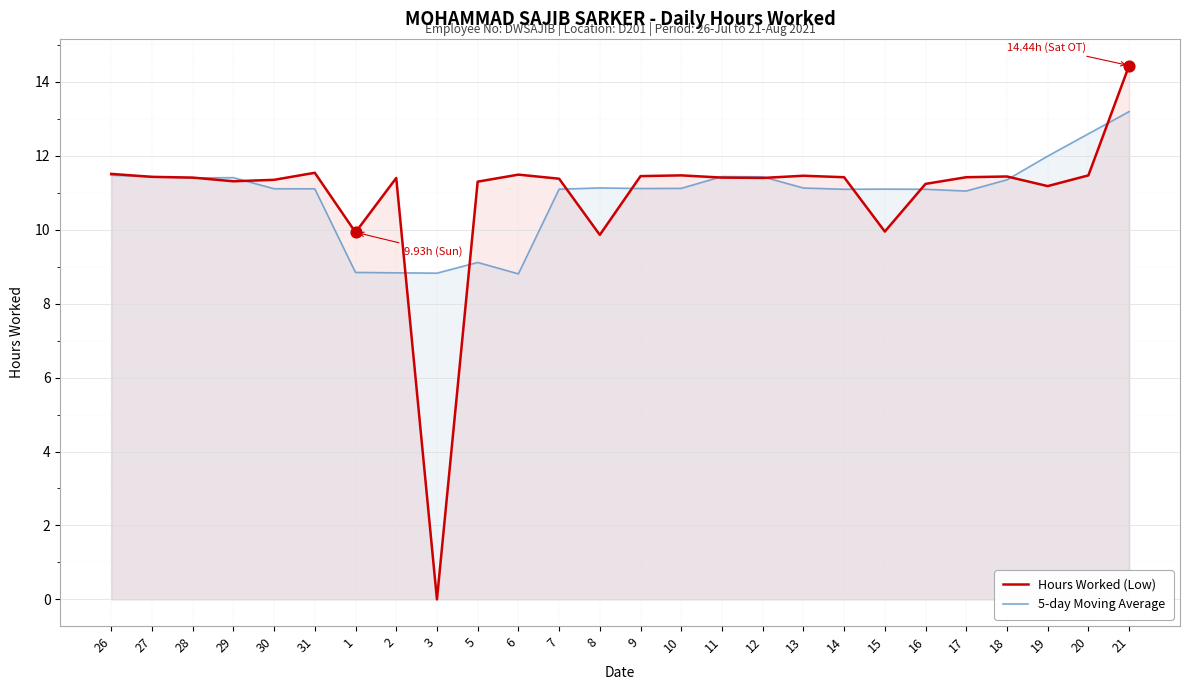

Which series has the largest total across all categories?

5-day Moving Average